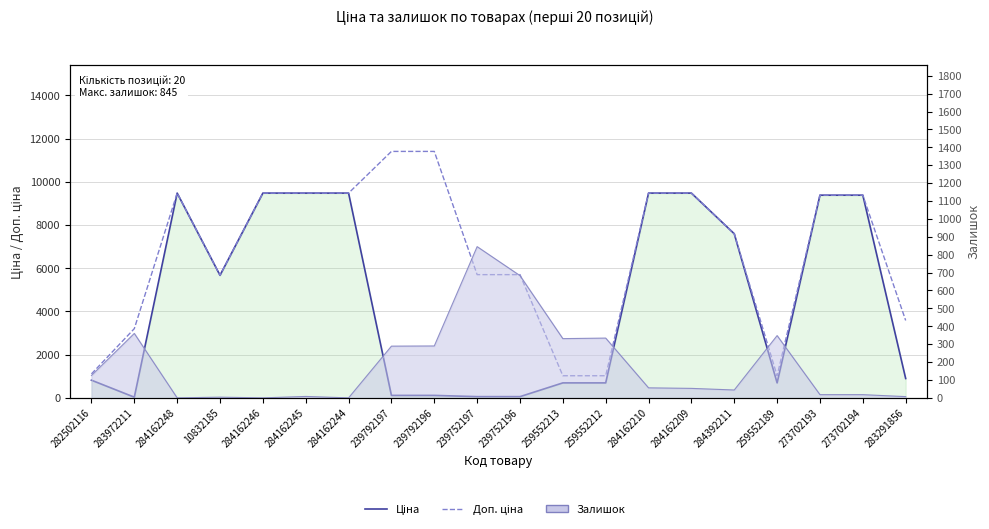

What is the sum of the Доп. ціна values at 283972211 and 273702193?

12589.0